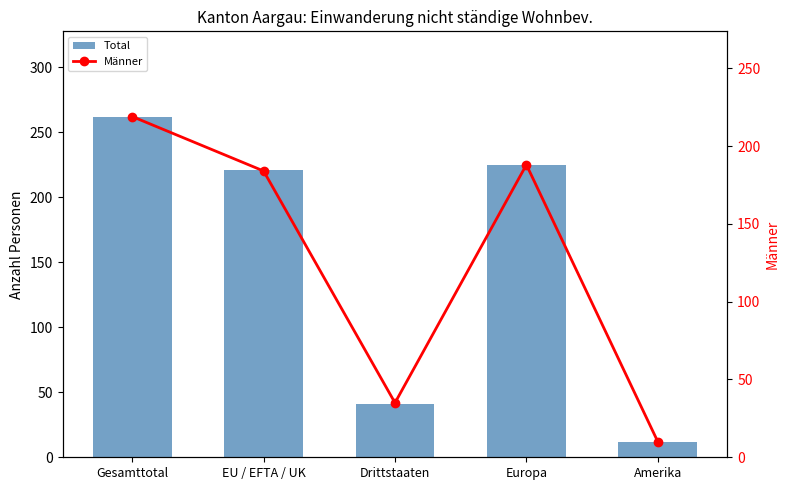

How many groups of bars are there?

5